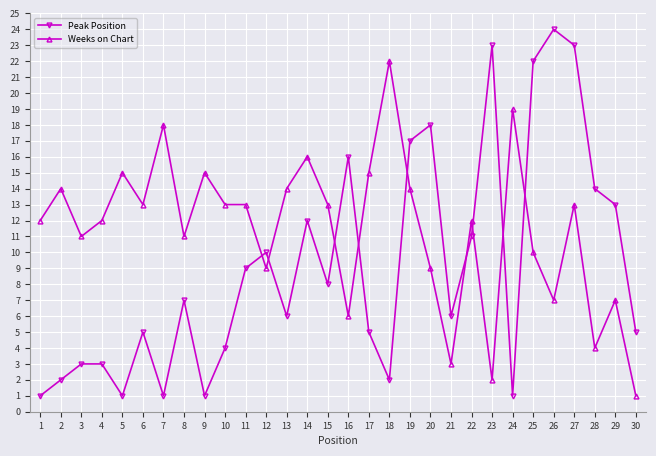

How many distinct data groups are displayed?

2